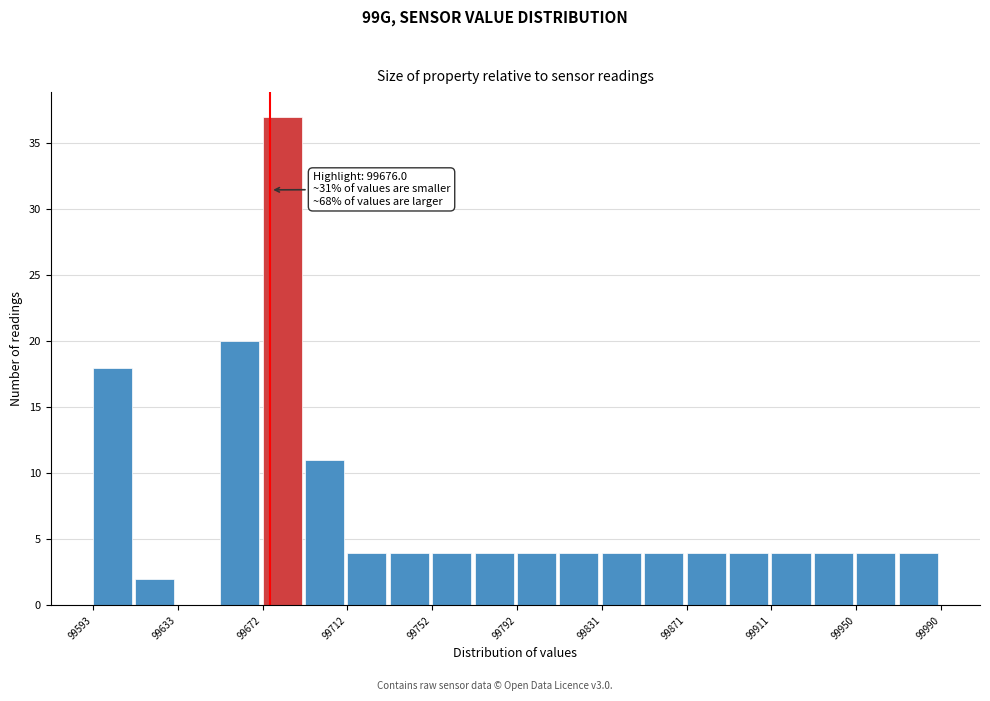

Read against the x-axis, roughly where is the centre of the tallest bar?

99680